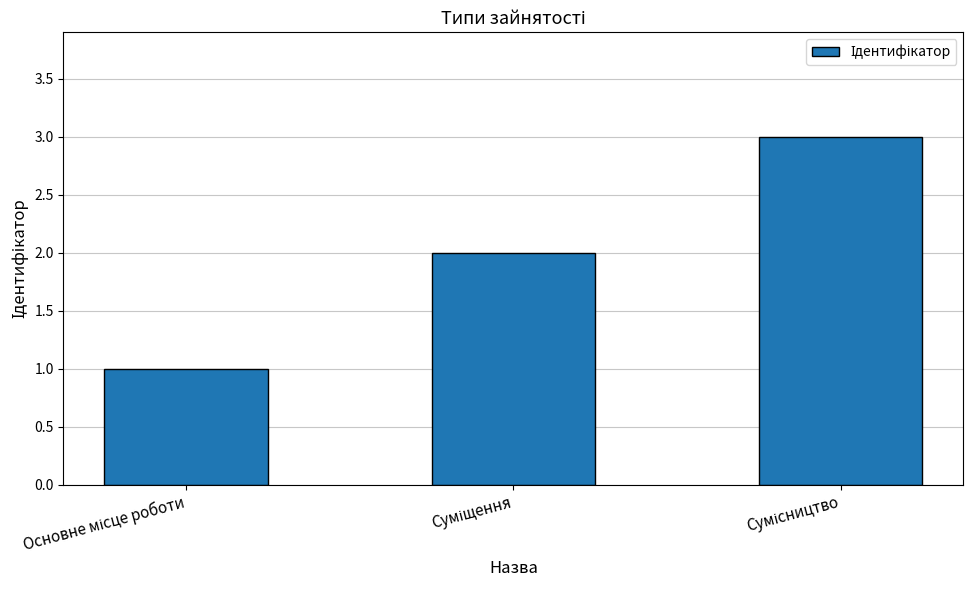

What is the greatest value displayed?

3